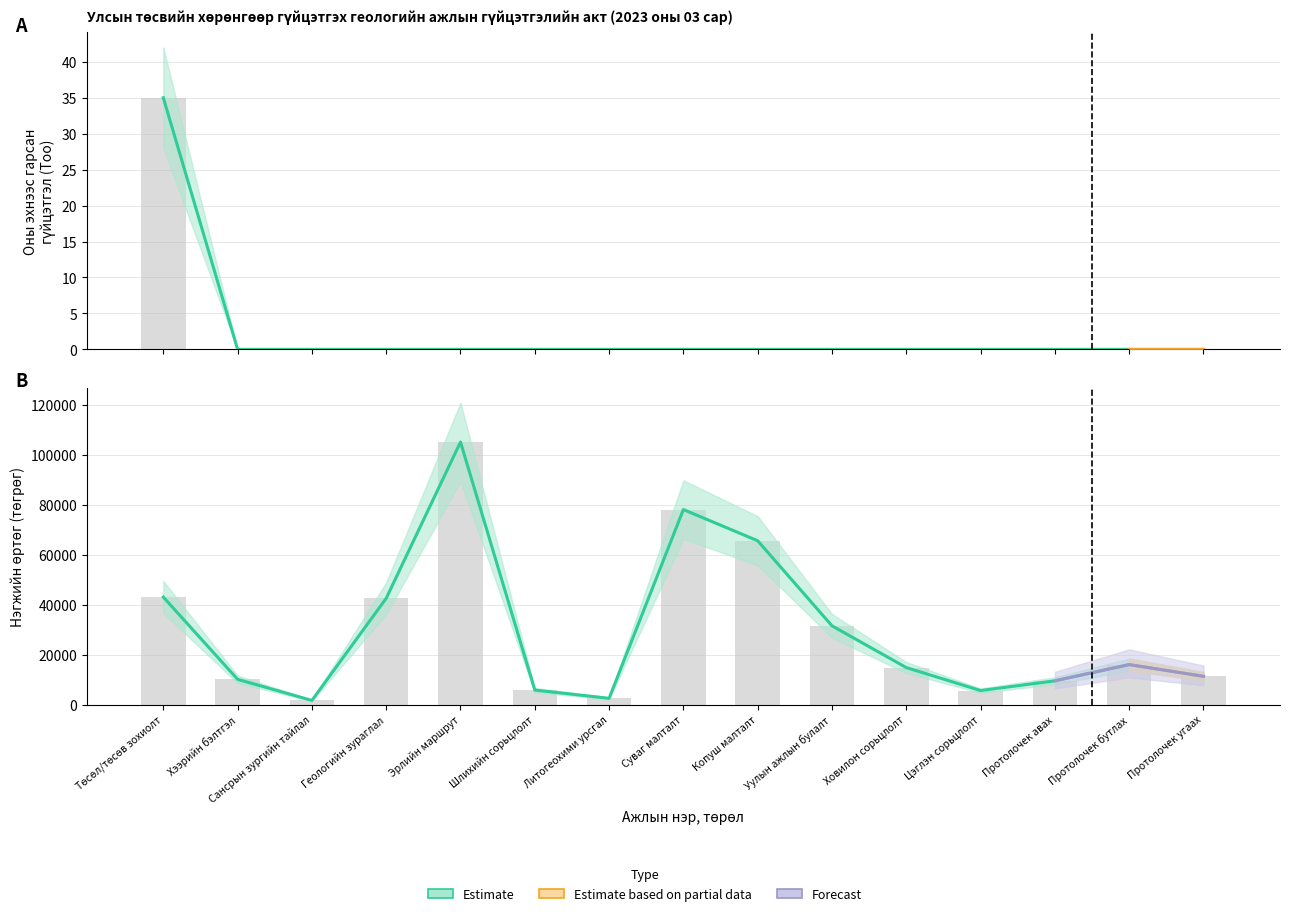

The chart shows a value of -23 at Суваг малталт. True or false?

False